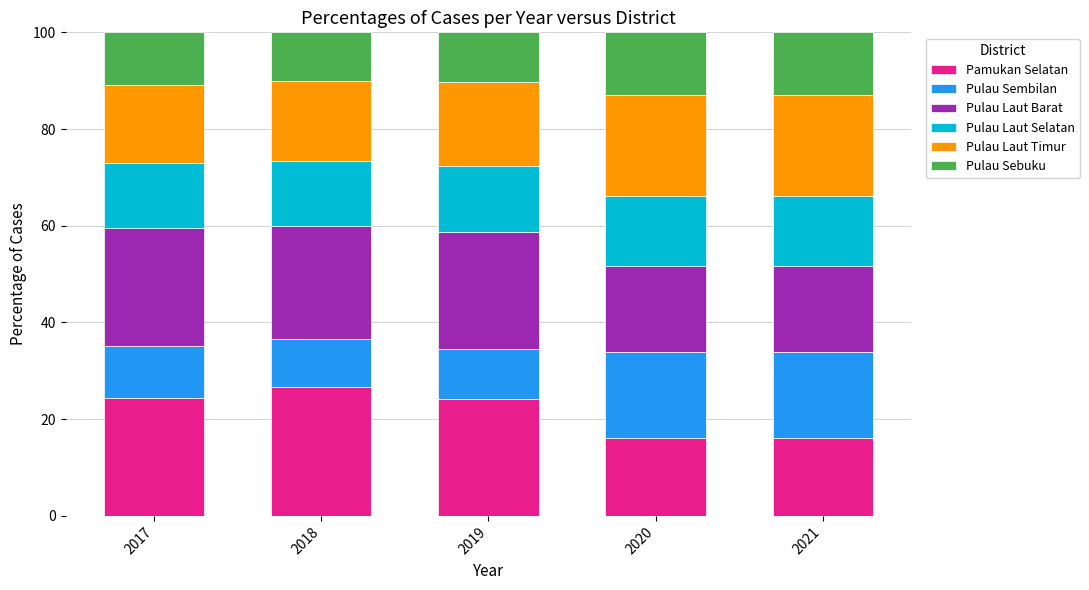

Which category has the highest value in the Pamukan Selatan series?

2018